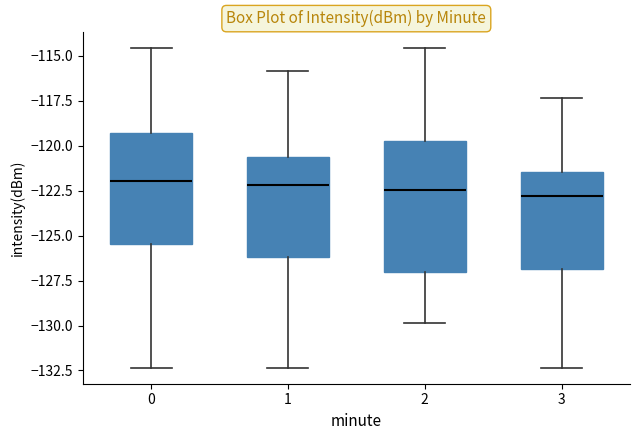

Where is the lower edge of the box at x = 1 on the y-axis? The values are not printed on the chart, so give them approximately, as read against the axis.

-126.0